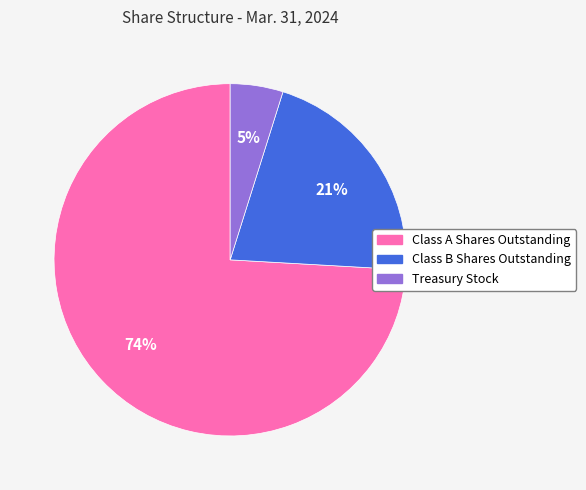

Does Class A Shares Outstanding account for over 50% of the chart?

Yes